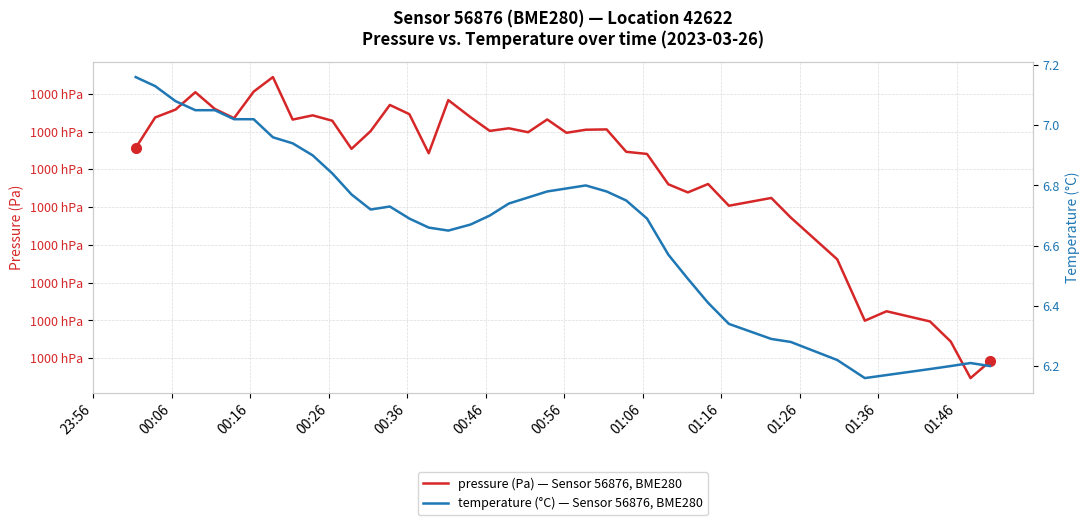

What is the difference between the highest and lowest values at 00:26?

100043.4